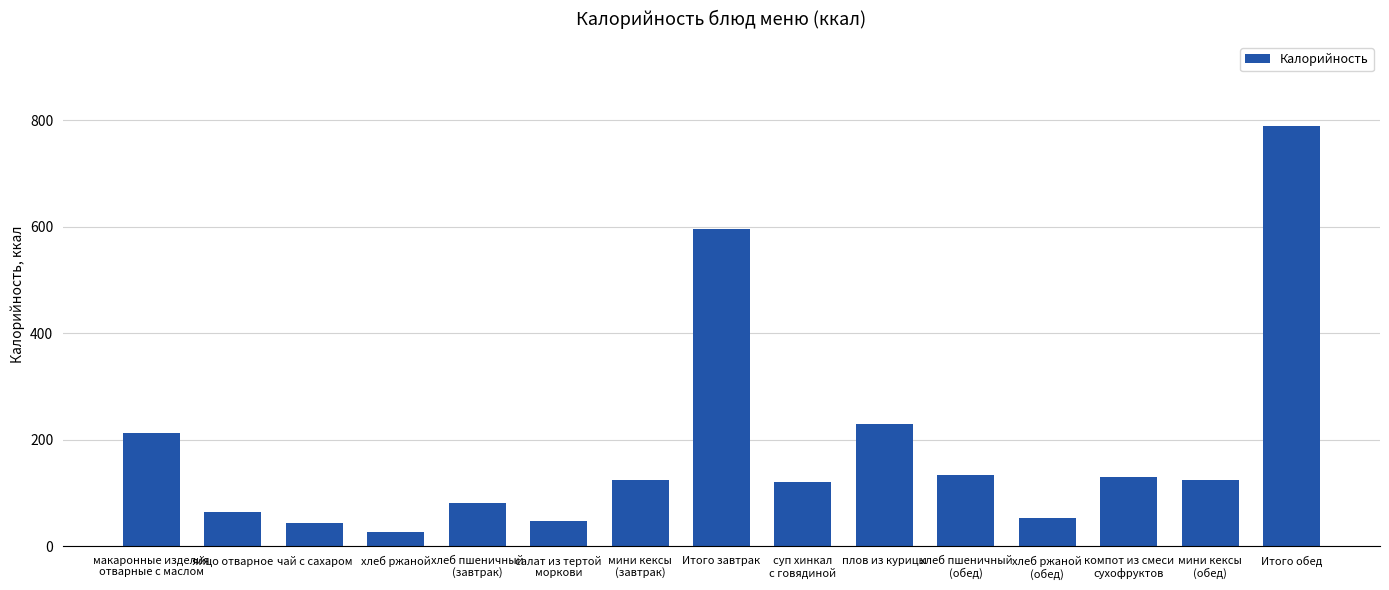

Which has a higher value, Итого обед or хлеб пшеничный
(завтрак)?

Итого обед